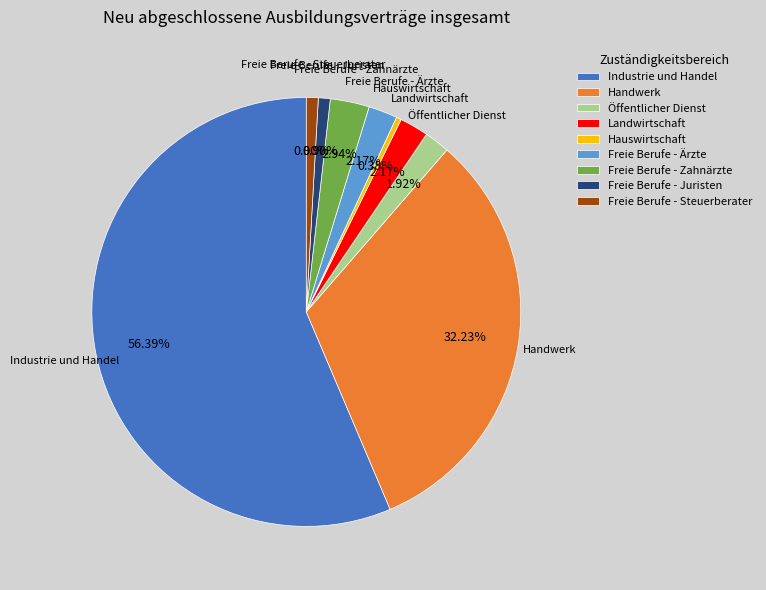

Which has a higher value, Öffentlicher Dienst or Handwerk?

Handwerk